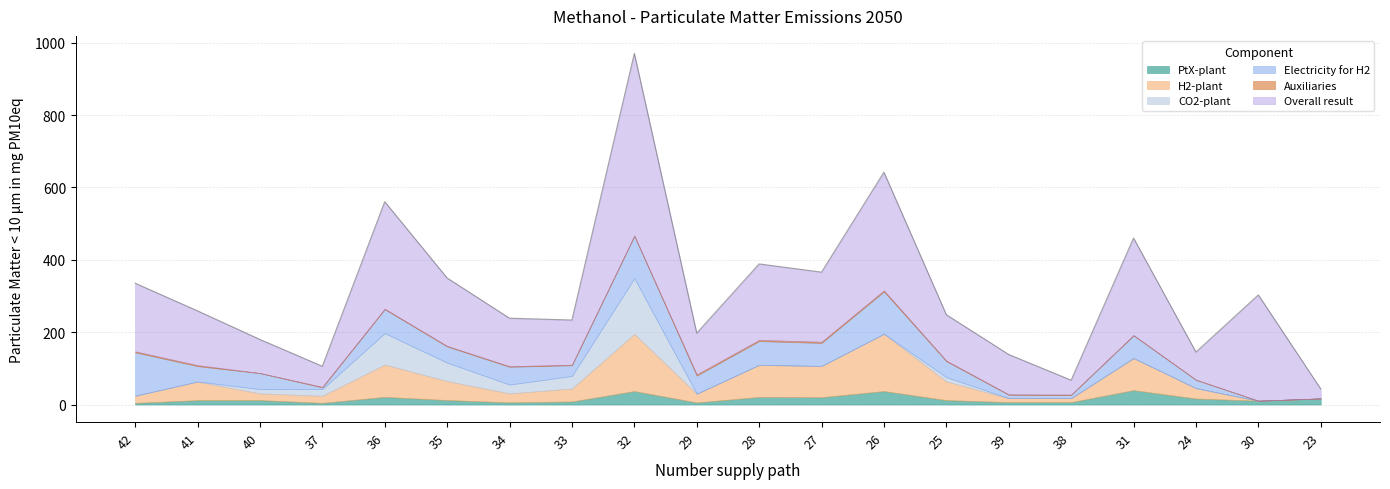

Between 37 and 30, which series saw the biggest shift?

Overall result